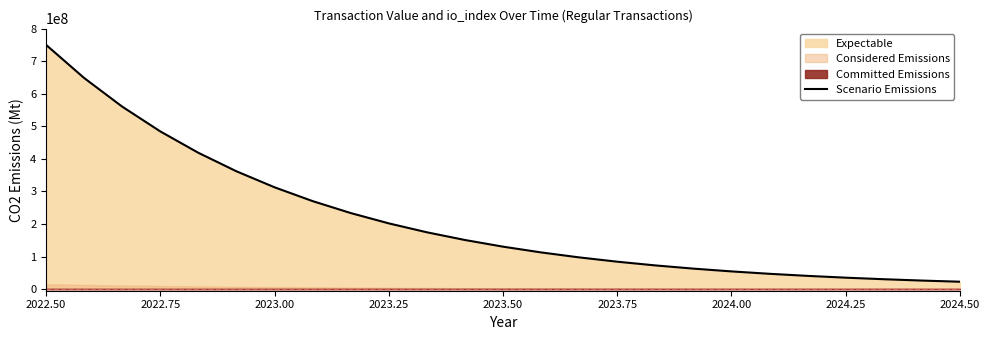

What is the maximum value for Scenario Emissions?

750000000.0